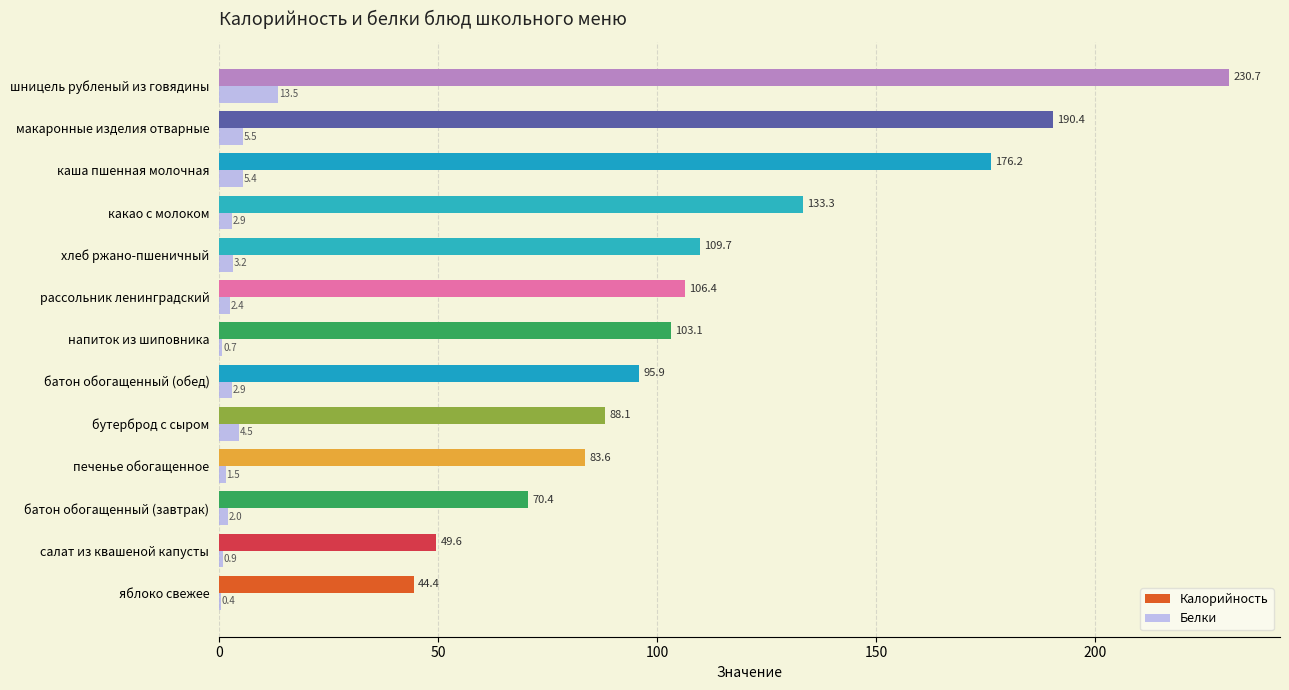

Read the Белки value at какао с молоком.

2.9